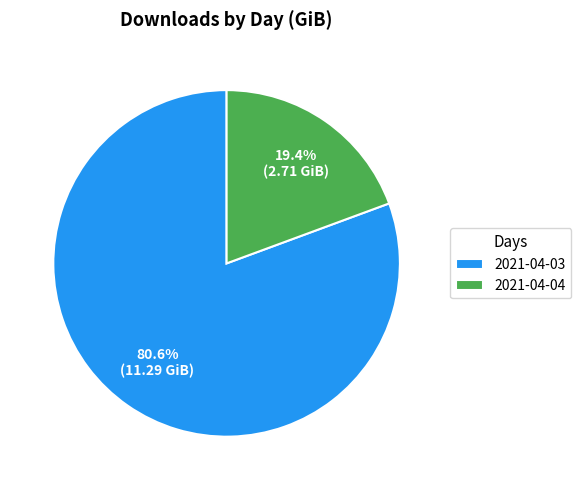

Is it true that 2021-04-03 is 81% of the pie?

True